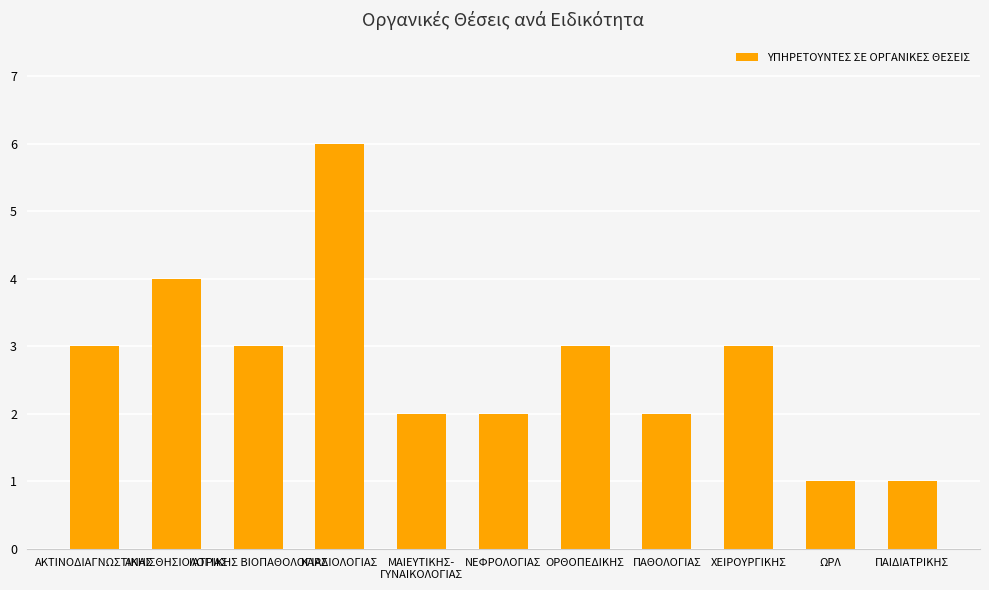

What is the difference between the maximum and minimum values?

5